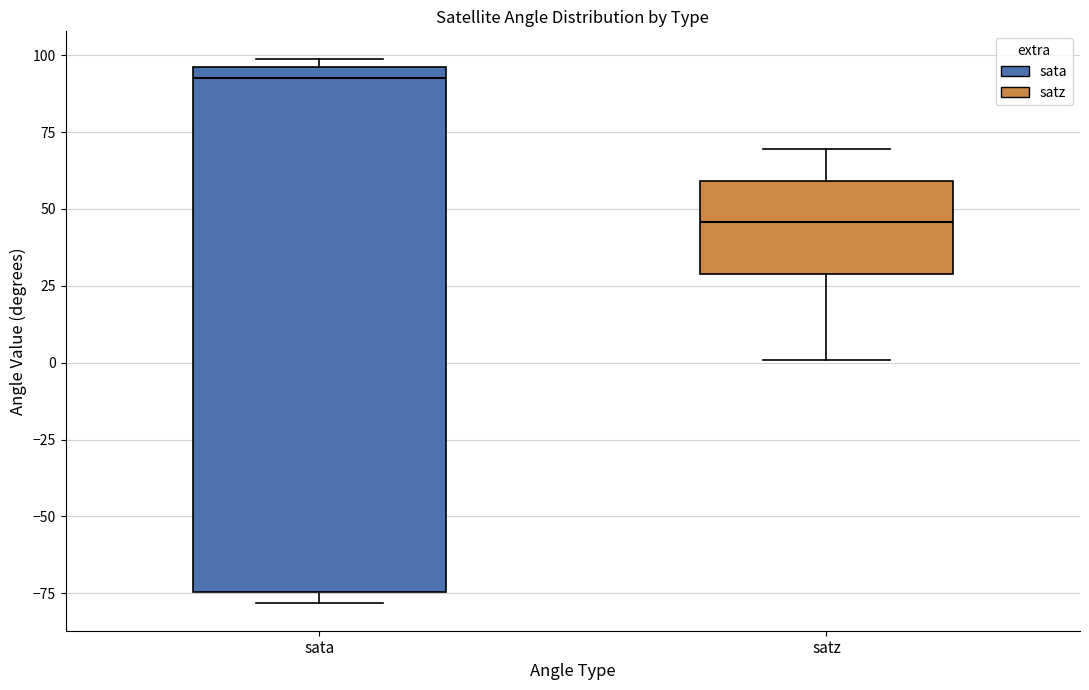

Reading left to right, transcribe this box plot: for each box, give where its median line is, the range the box spans, and where its two whiskers end, as read against the y-axis. The values are not printed on the chart, so give them approximately, as read against the axis.

sata: median 95 (just below the box's upper edge), box -75 to 95, whiskers -80 to 100
satz: median 45, box 30 to 60, whiskers 0 to 70